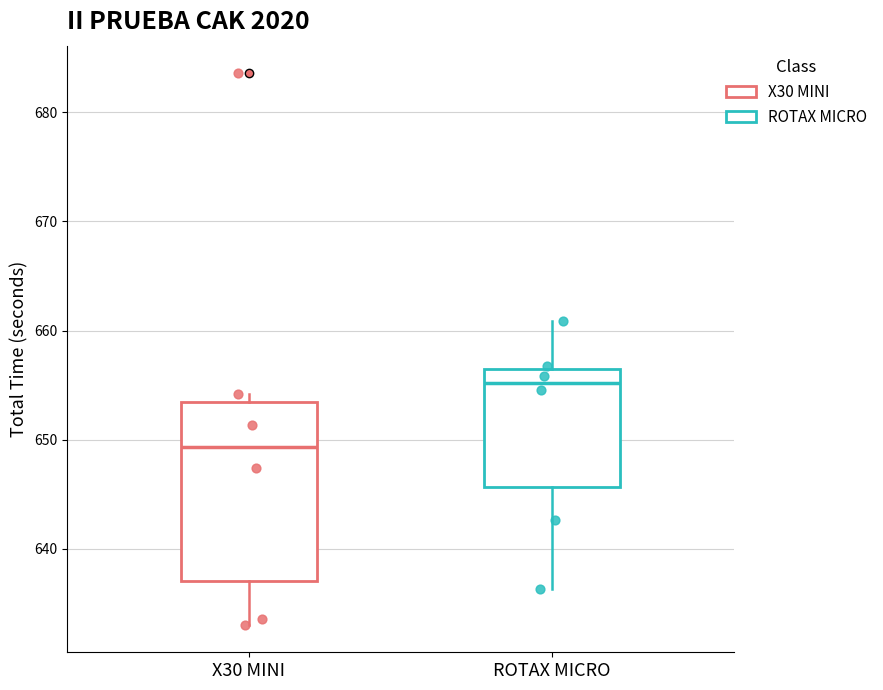

Reading left to right, read every box against the y-axis: the position of its median line, the range the box covers, and the ends of its whiskers. The values are not printed on the chart, so give them approximately, as read against the axis.

X30 MINI: median 649, box 637 to 653, whiskers 633 to 654
ROTAX MICRO: median 655, box 646 to 657, whiskers 636 to 661